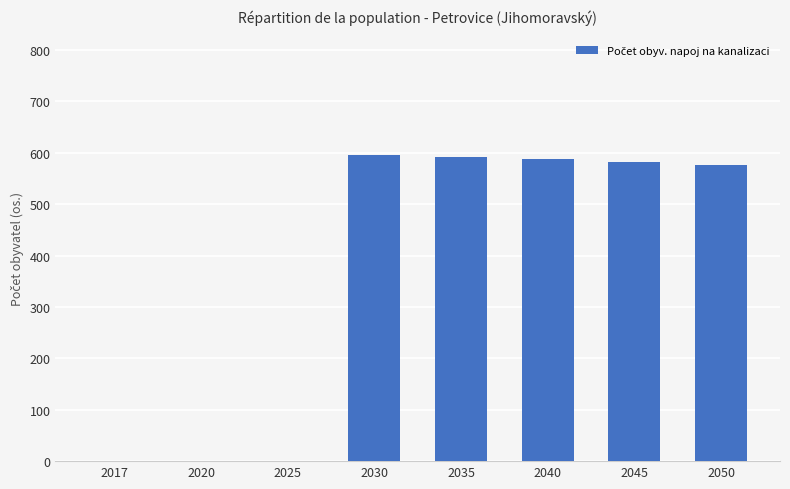

How many data points does each series have?

8